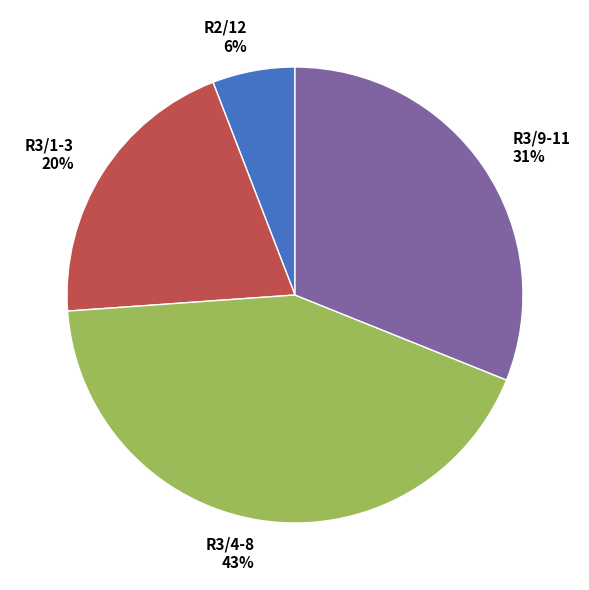

To the nearest percent, what percentage of the pie is R3/4-8?

43%